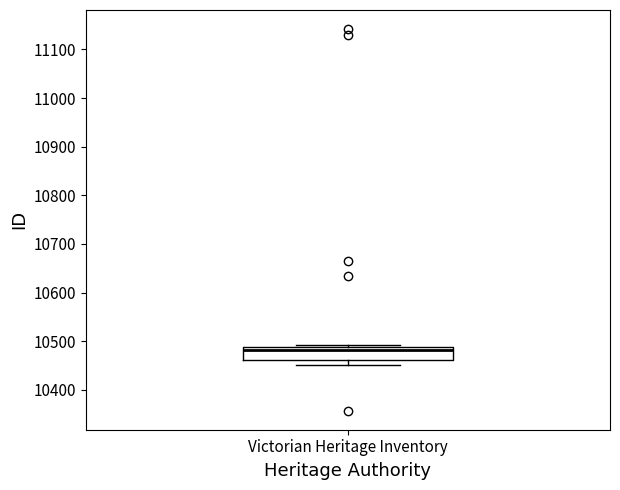

Where is the upper edge of the box for Victorian Heritage Inventory on the y-axis? The values are not printed on the chart, so give them approximately, as read against the axis.

10490